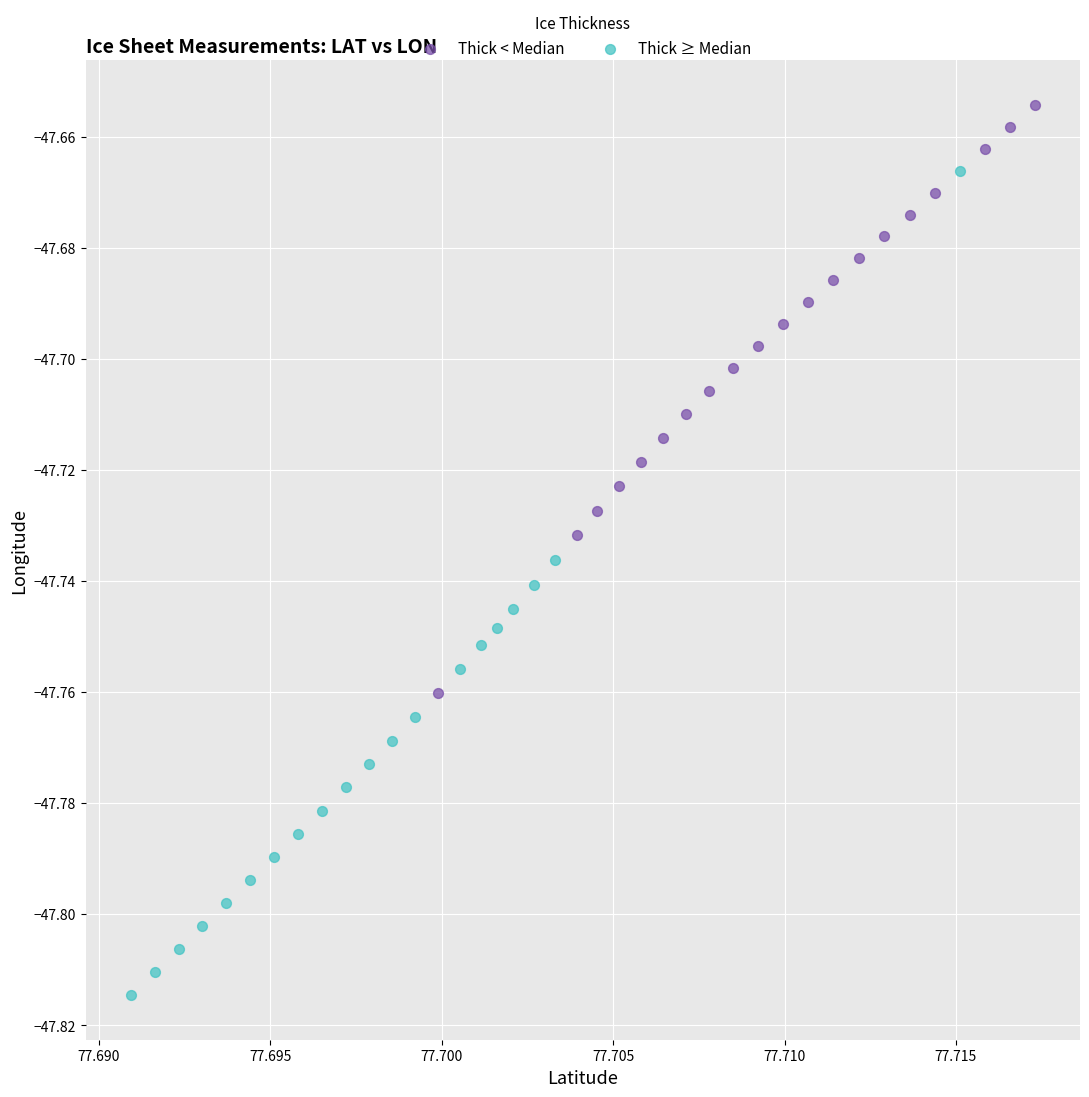

Which series contains the highest Y value?

Thick < Median